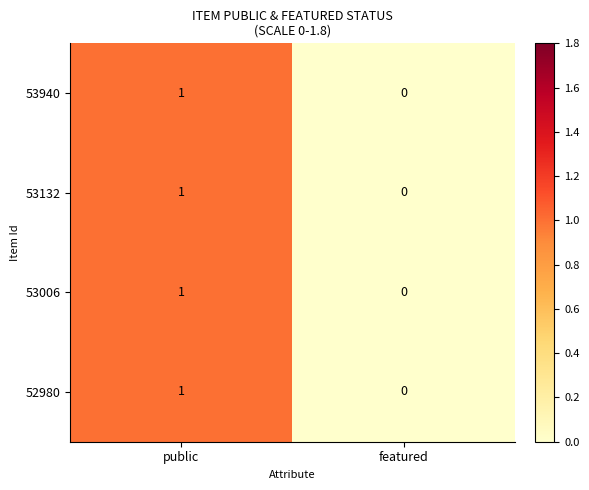

At which category is the sum across all series the highest?

public